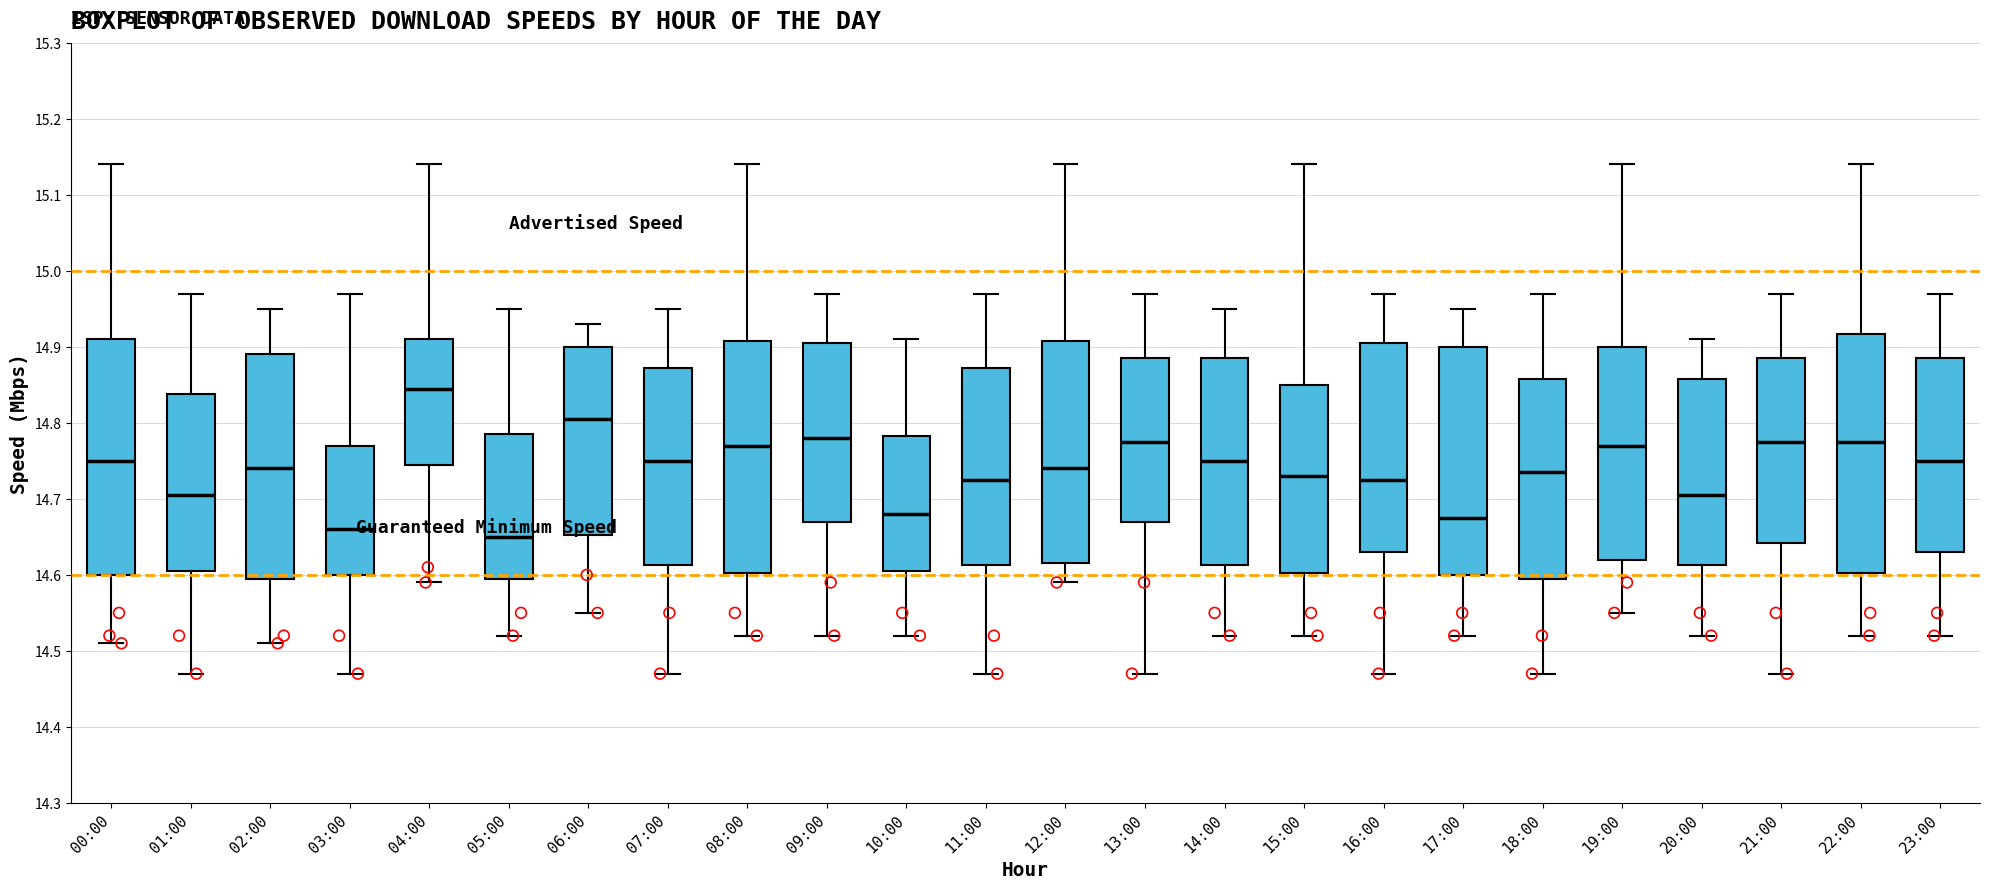

Reading left to right, transcribe this box plot: for each box, give where its median line is, the range the box spans, and where its two whiskers end, as read against the y-axis. The values are not printed on the chart, so give them approximately, as read against the axis.

00:00: median 14.75, box 14.60 to 14.91, whiskers 14.51 to 15.14
01:00: median 14.71, box 14.61 to 14.84, whiskers 14.47 to 14.97
02:00: median 14.74, box 14.60 to 14.89, whiskers 14.51 to 14.95
03:00: median 14.66, box 14.60 to 14.77, whiskers 14.47 to 14.97
04:00: median 14.85, box 14.75 to 14.91, whiskers 14.59 to 15.14
05:00: median 14.65, box 14.60 to 14.79, whiskers 14.52 to 14.95
06:00: median 14.81, box 14.65 to 14.90, whiskers 14.55 to 14.93
07:00: median 14.75, box 14.61 to 14.87, whiskers 14.47 to 14.95
08:00: median 14.77, box 14.60 to 14.91, whiskers 14.52 to 15.14
09:00: median 14.78, box 14.67 to 14.91, whiskers 14.52 to 14.97
10:00: median 14.68, box 14.61 to 14.78, whiskers 14.52 to 14.91
11:00: median 14.73, box 14.61 to 14.87, whiskers 14.47 to 14.97
12:00: median 14.74, box 14.62 to 14.91, whiskers 14.59 to 15.14
13:00: median 14.78, box 14.67 to 14.89, whiskers 14.47 to 14.97
14:00: median 14.75, box 14.61 to 14.89, whiskers 14.52 to 14.95
15:00: median 14.73, box 14.60 to 14.85, whiskers 14.52 to 15.14
16:00: median 14.73, box 14.63 to 14.91, whiskers 14.47 to 14.97
17:00: median 14.68, box 14.60 to 14.90, whiskers 14.52 to 14.95
18:00: median 14.74, box 14.60 to 14.86, whiskers 14.47 to 14.97
19:00: median 14.77, box 14.62 to 14.90, whiskers 14.55 to 15.14
20:00: median 14.71, box 14.61 to 14.86, whiskers 14.52 to 14.91
21:00: median 14.78, box 14.64 to 14.89, whiskers 14.47 to 14.97
22:00: median 14.78, box 14.60 to 14.92, whiskers 14.52 to 15.14
23:00: median 14.75, box 14.63 to 14.89, whiskers 14.52 to 14.97